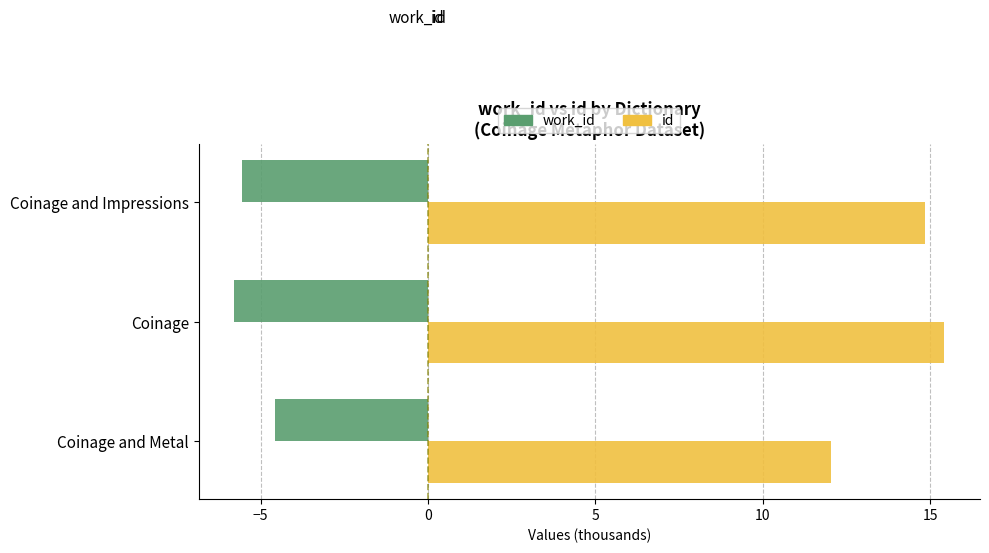

What is the maximum value for work_id?

-4.6